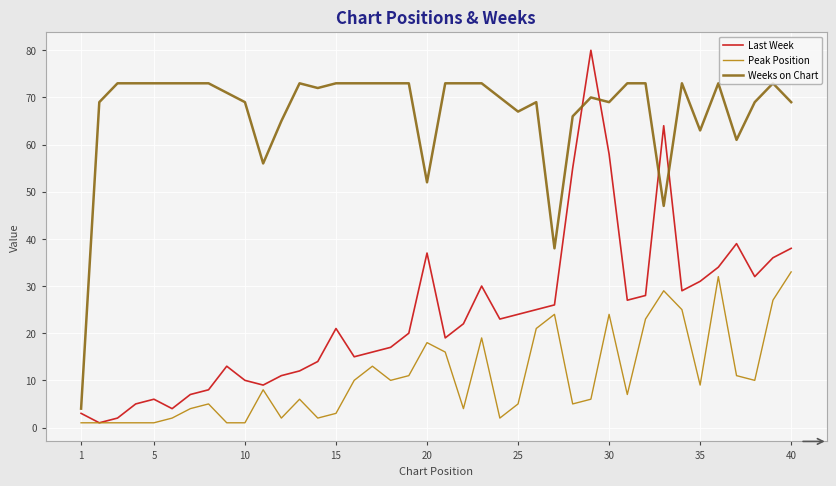

What is the average value of the Weeks on Chart series?

67